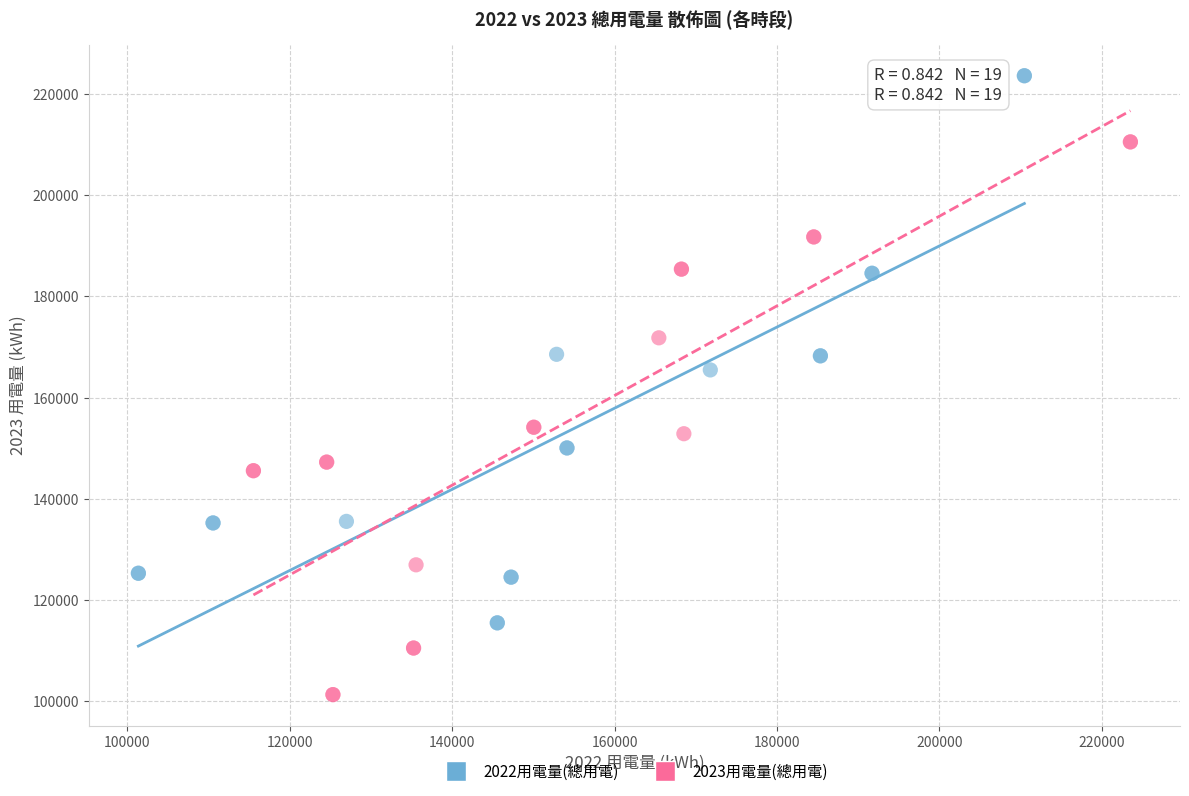

Which series reaches the minimum Y coordinate?

2023用電量(總用電)